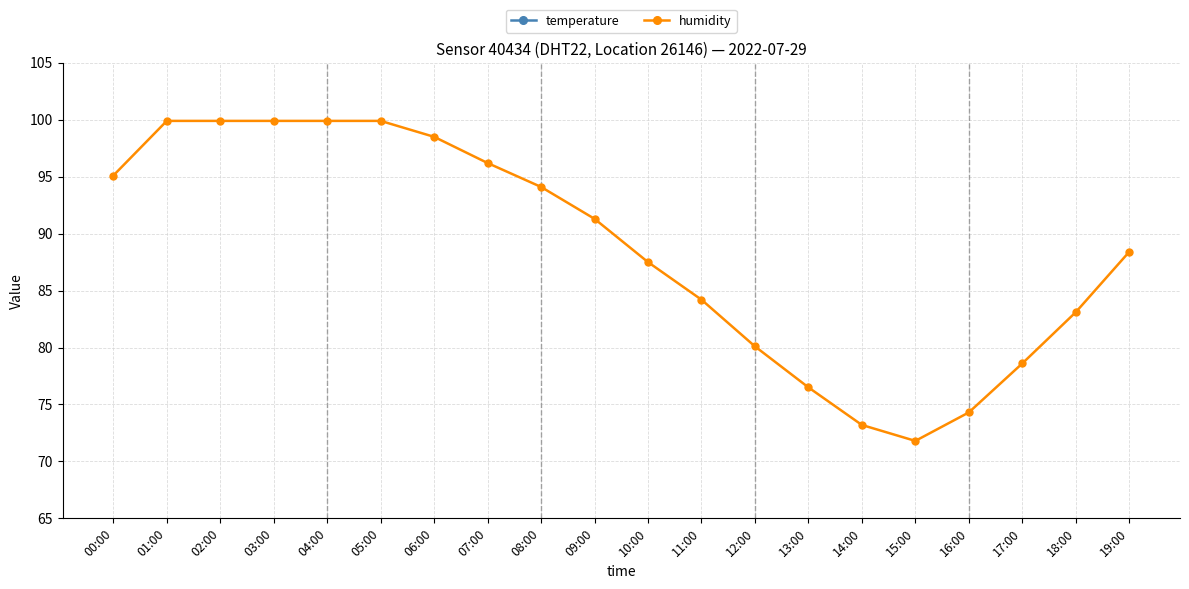

Is it true that humidity equals 115.7 at 12:00?

False